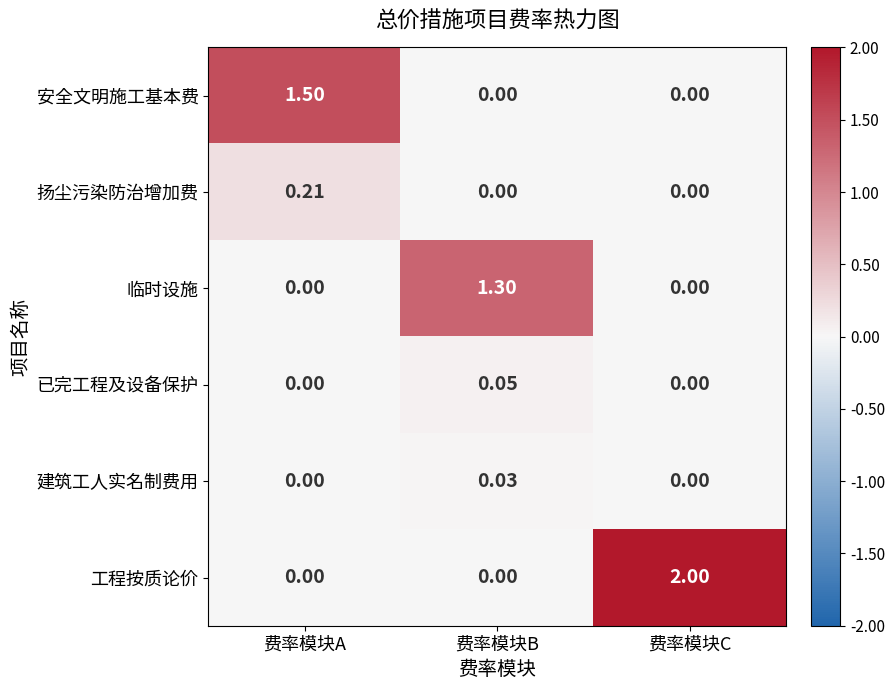

Rank the series by their maximum value, from lowest to highest.

建筑工人实名制费用, 已完工程及设备保护, 扬尘污染防治增加费, 临时设施, 安全文明施工基本费, 工程按质论价